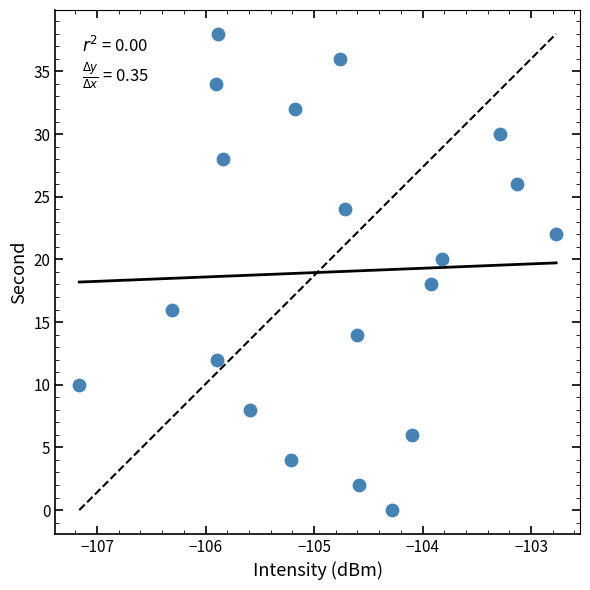

What is the range of Y values (max minus min)?

38